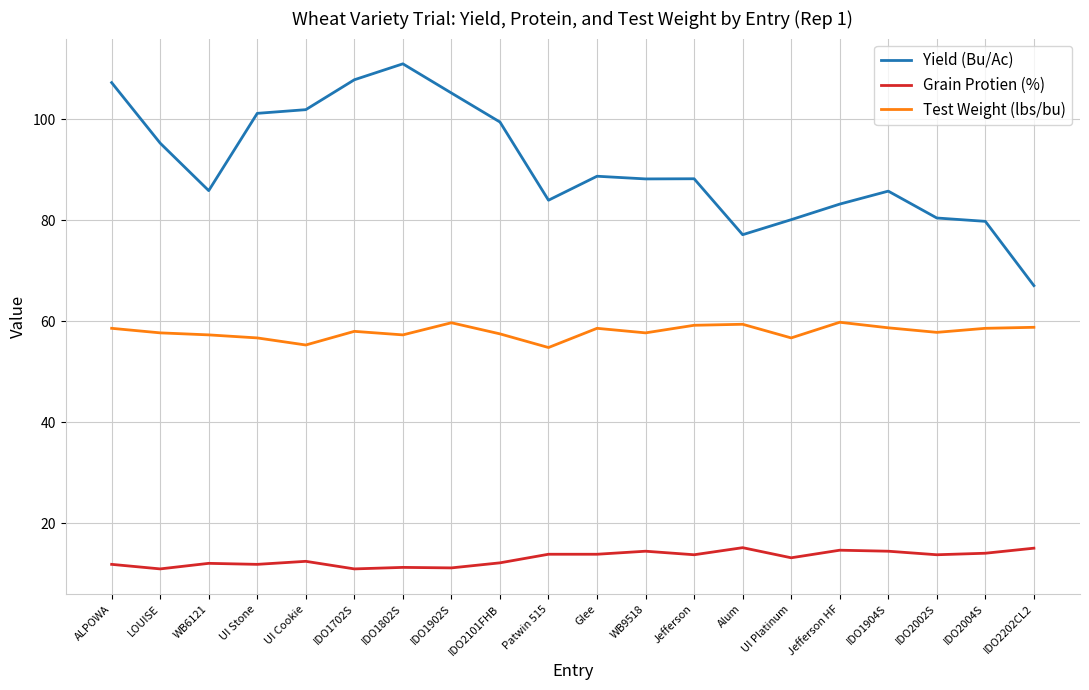

Is this an area chart (filled region under the line)?

No